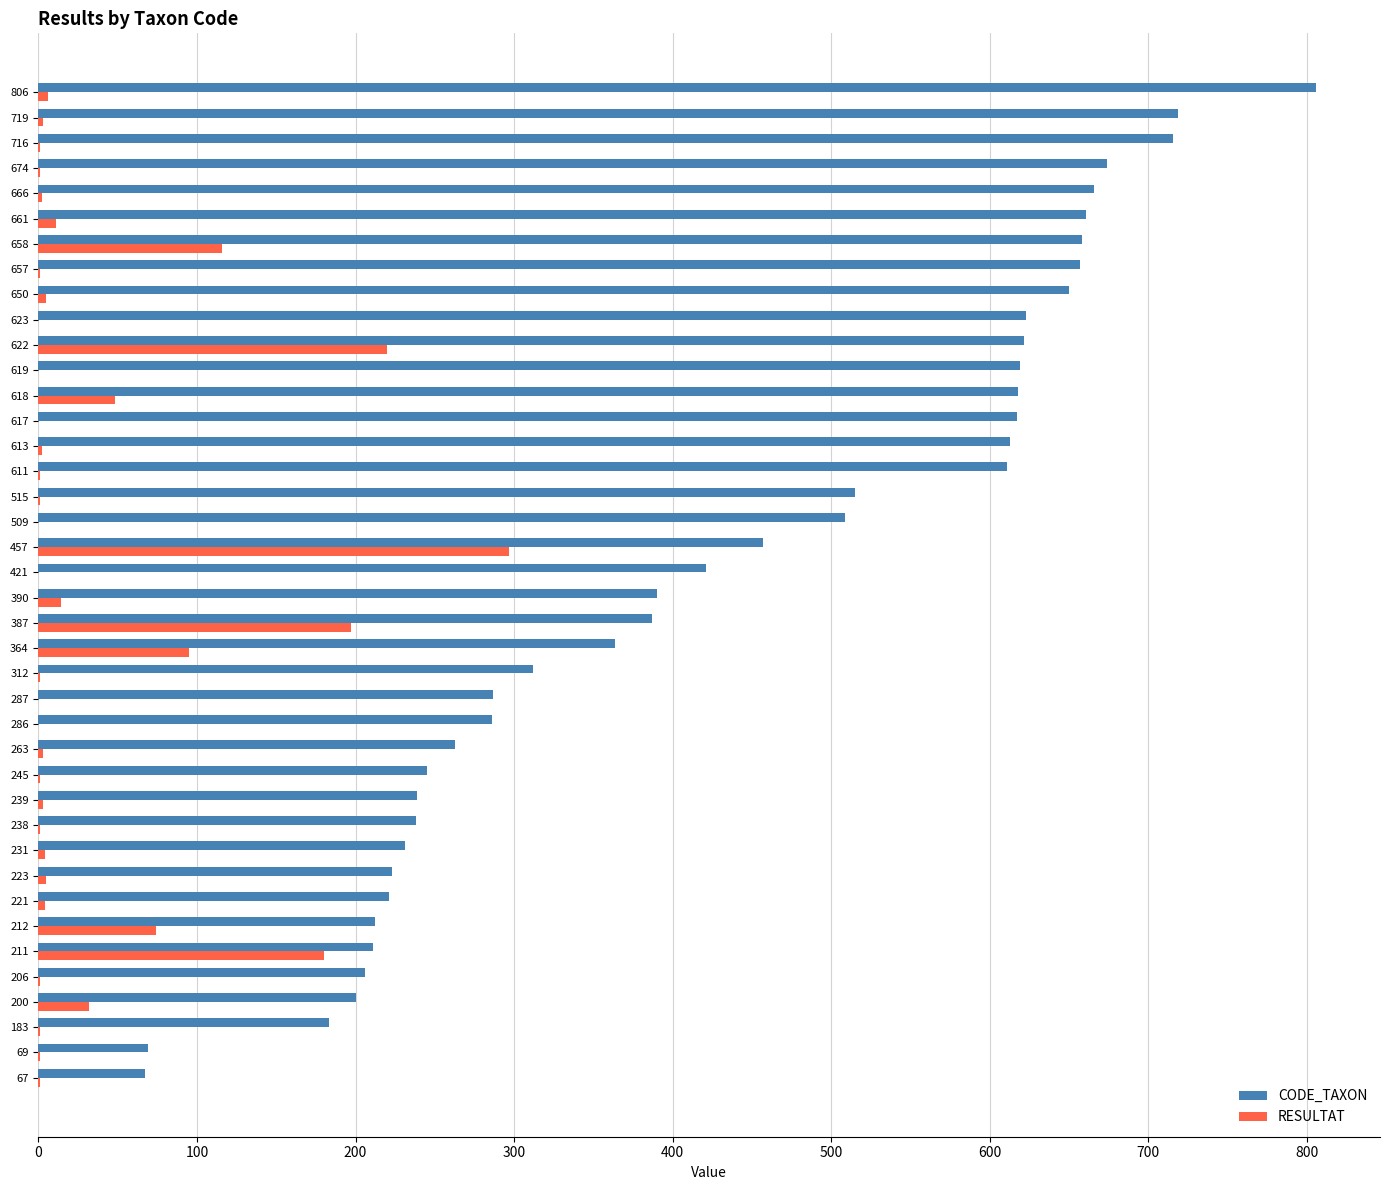

Which series has the largest total across all categories?

CODE_TAXON